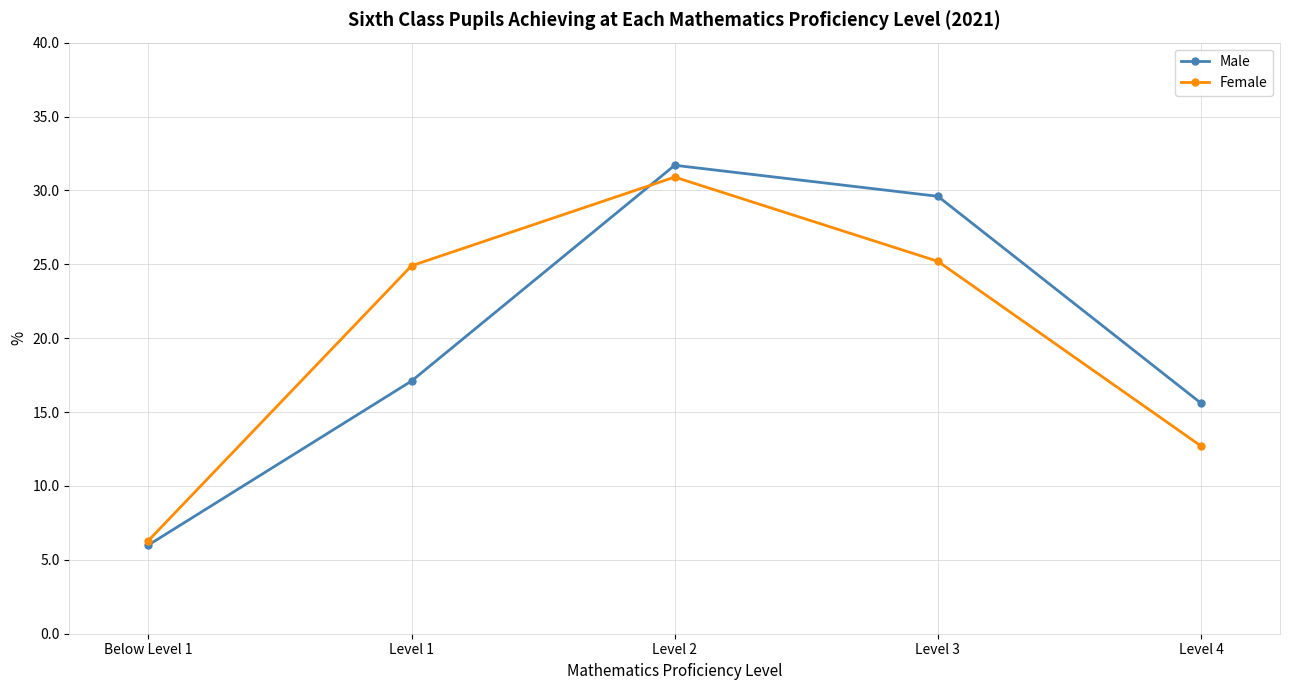

Rank the series at Level 3 from lowest to highest value.

Female, Male